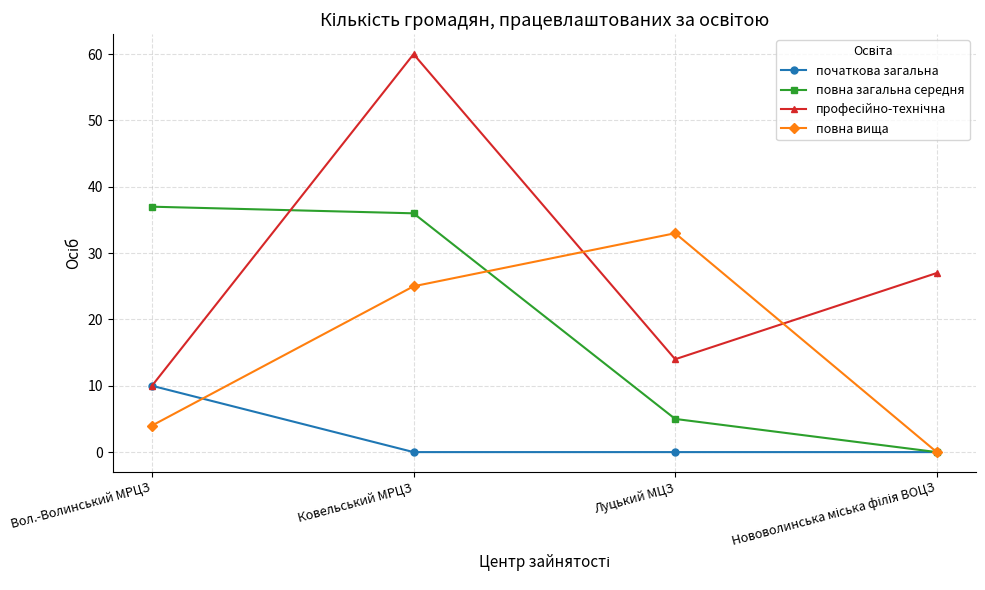

At which category does повна вища reach its first local peak?

Луцький МЦЗ